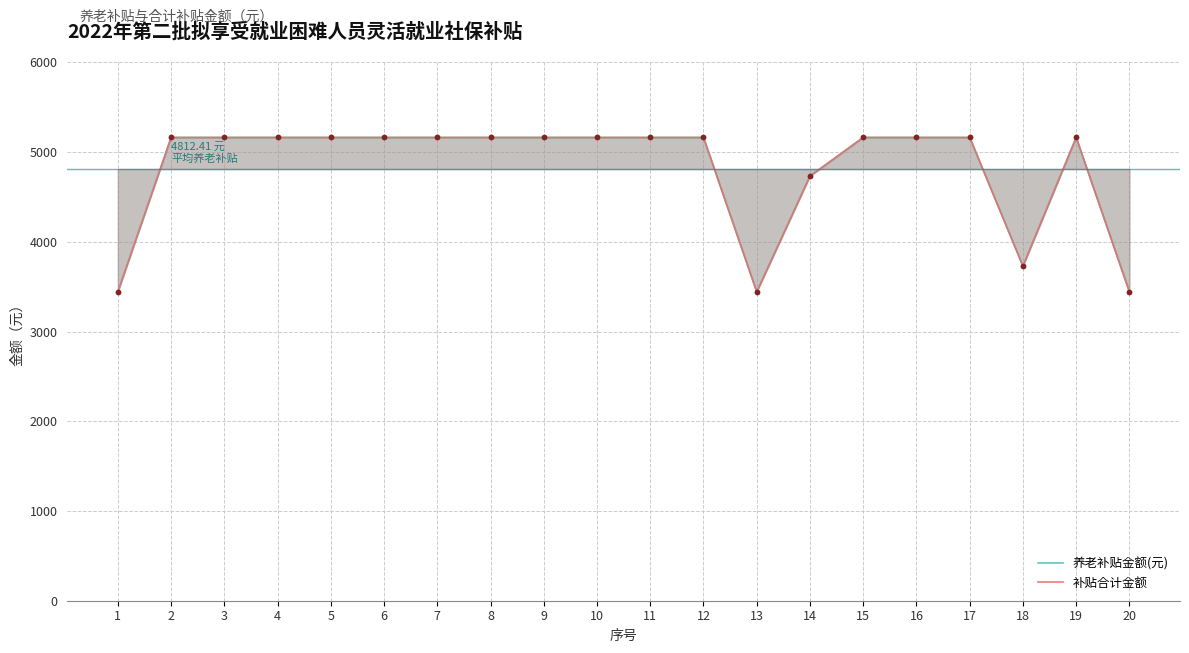

True or false: 补贴合计金额 and 养老补贴金额(元) intersect in this chart.

False